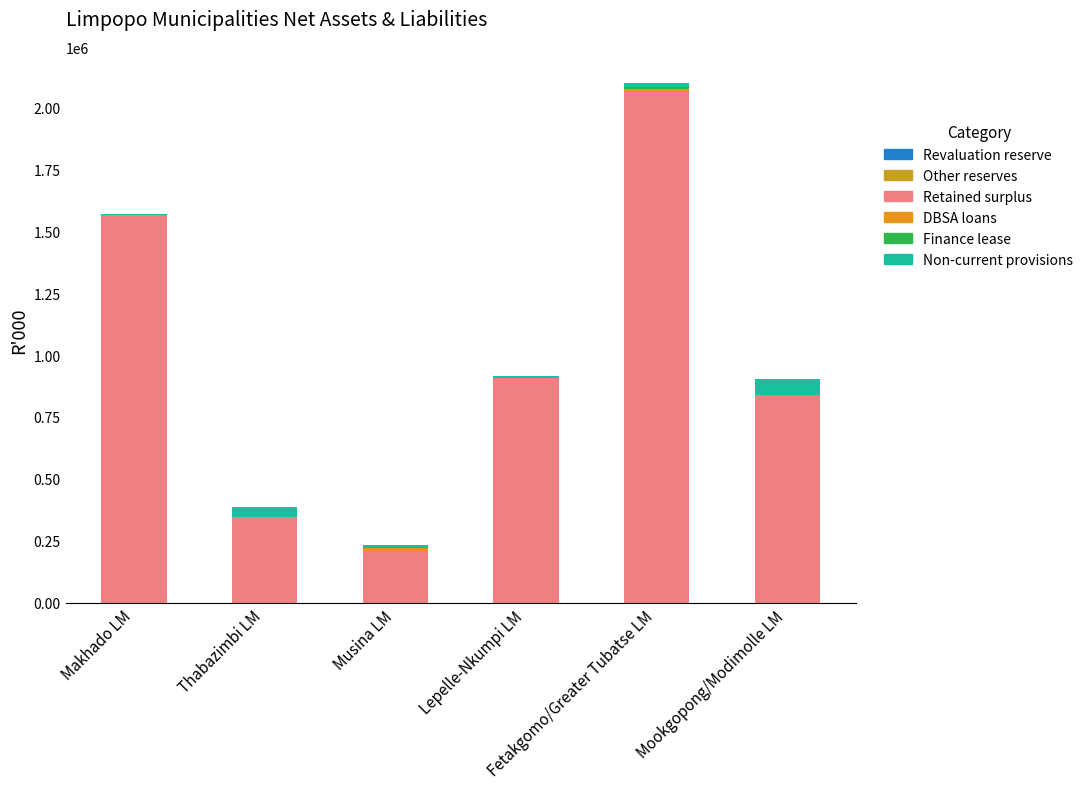

List the series in order of their peak value, highest first.

Retained surplus, Non-current provisions, DBSA loans, Finance lease, Revaluation reserve, Other reserves